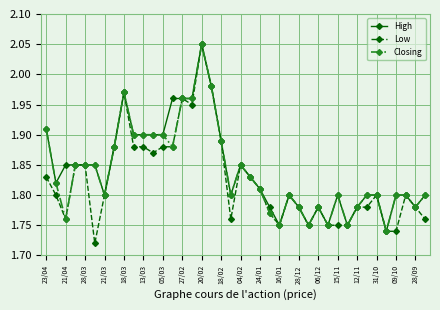

Which series has the largest range (max minus min)?

Low